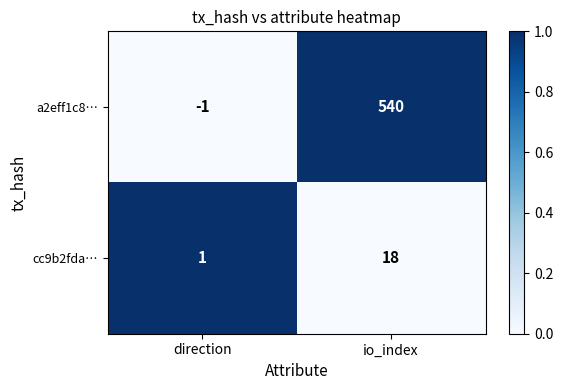

Which series has the largest total across all categories?

a2eff1c8…